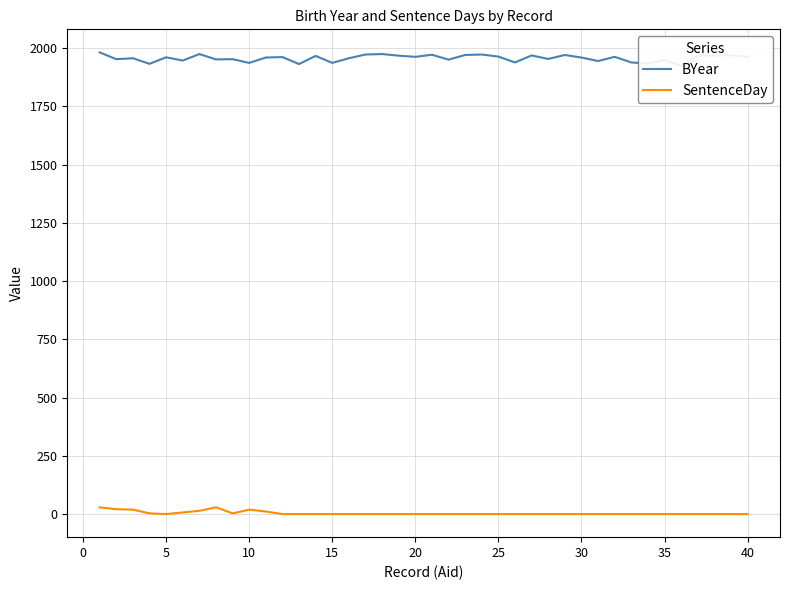

Which series has the largest range (max minus min)?

BYear